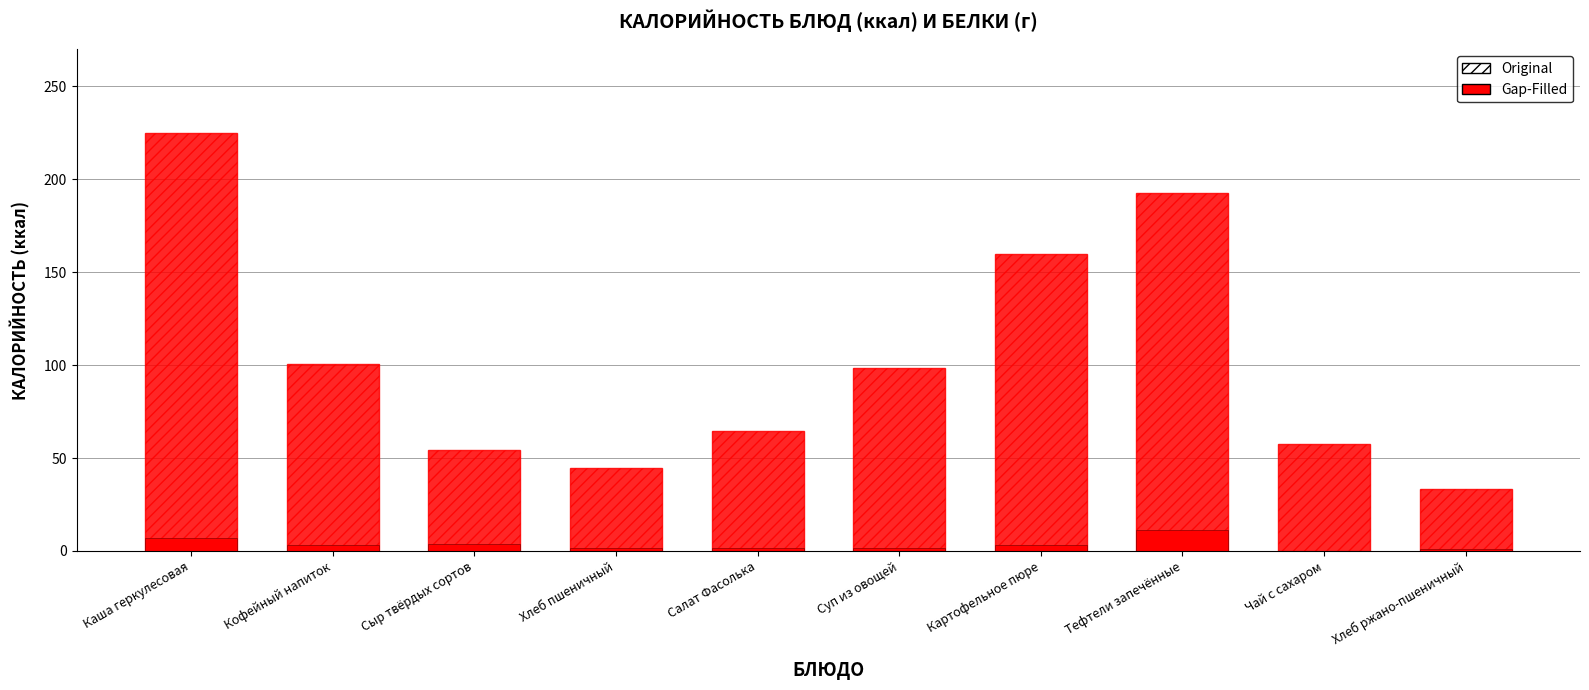

At how many categories does at least one series exceed 183?

2